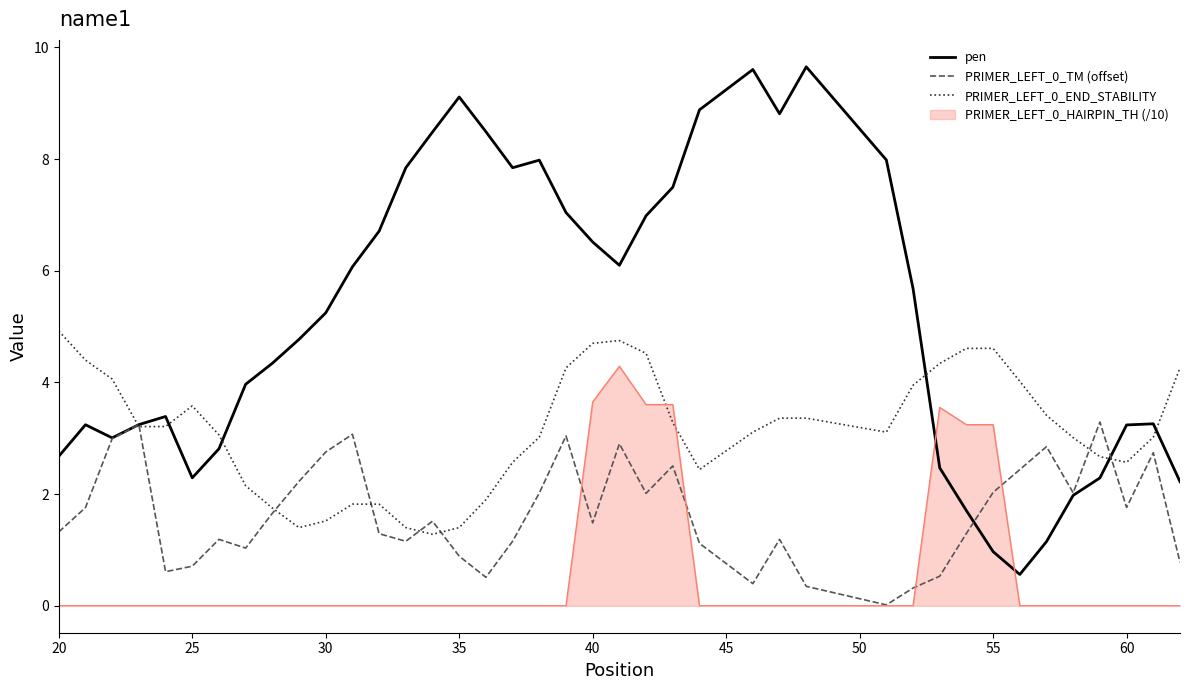

How many distinct data groups are displayed?

4